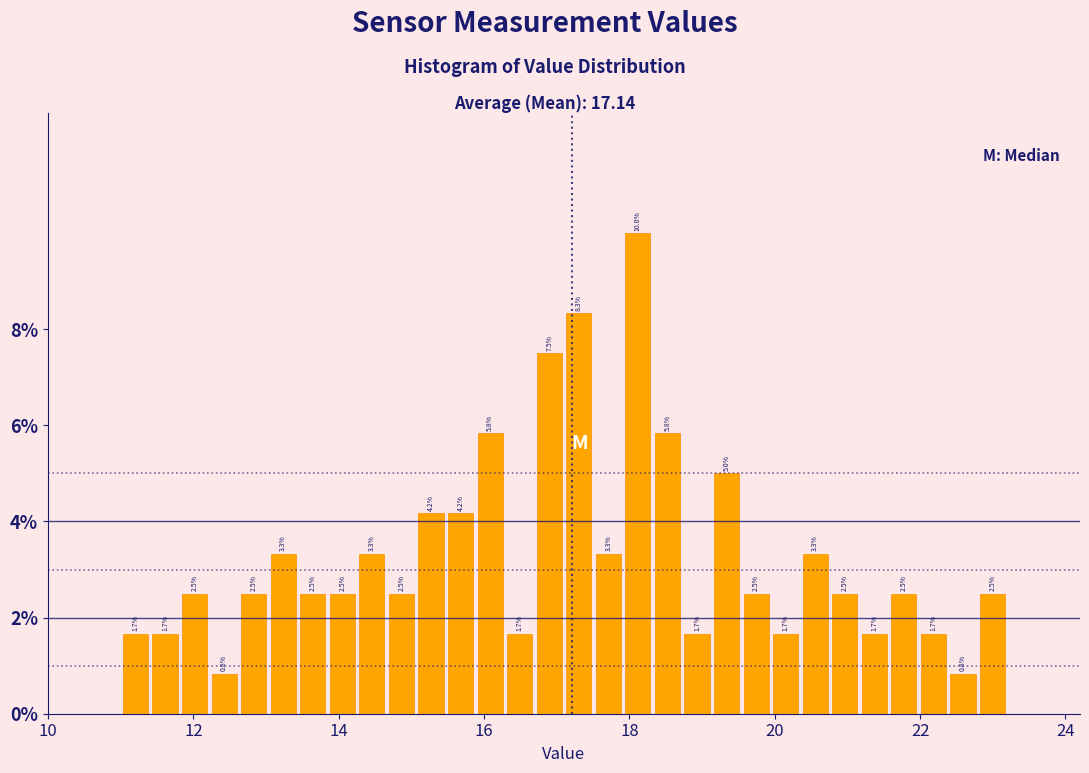

Around what value on the x-axis is the tallest bar? Give the approximate position of its centre, as read against the axis.

18.2